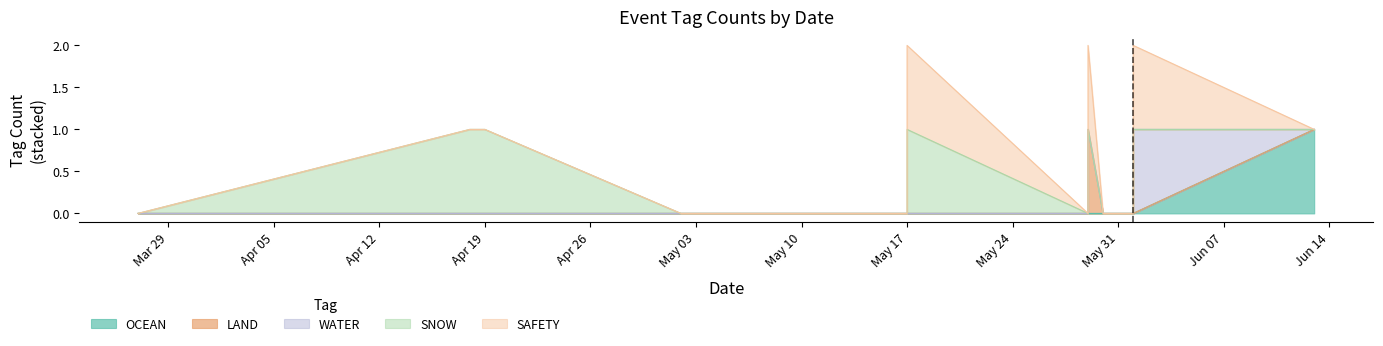

True or false: OCEAN has a value of 0 at 2022-06-01.

True